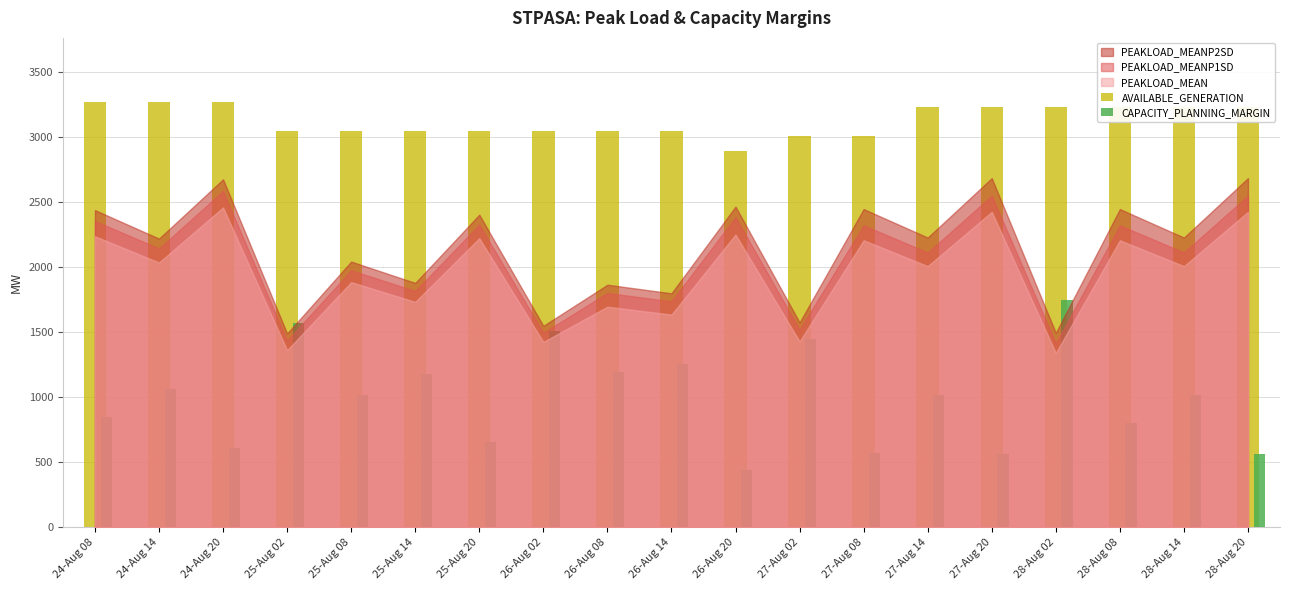

What is the spread (max minus min) of values at 24-Aug 08?

2428